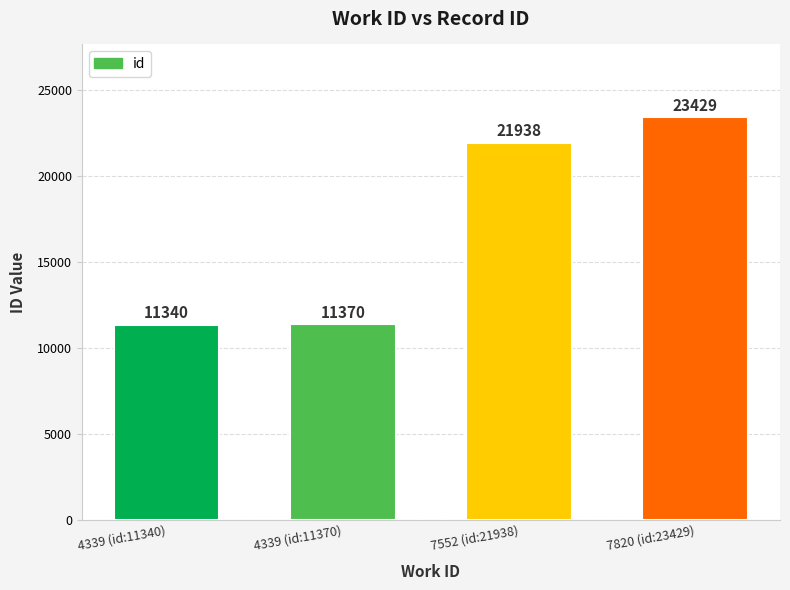

True or false: the data shows 17808 at 4339 (id:11370).

False